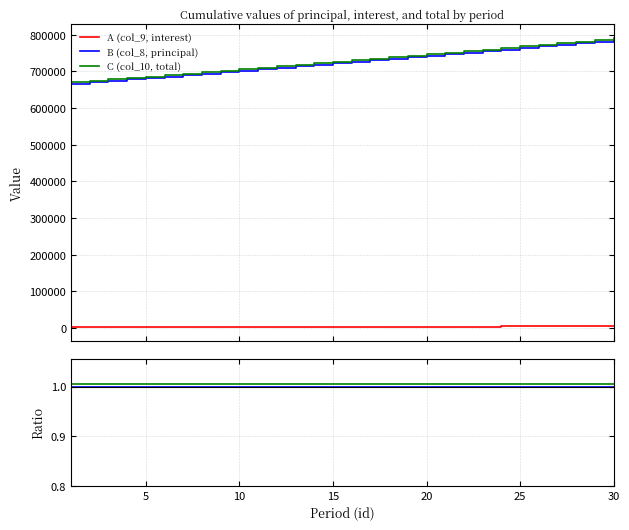

At which label is C (col_10, total) closest to 1?

25